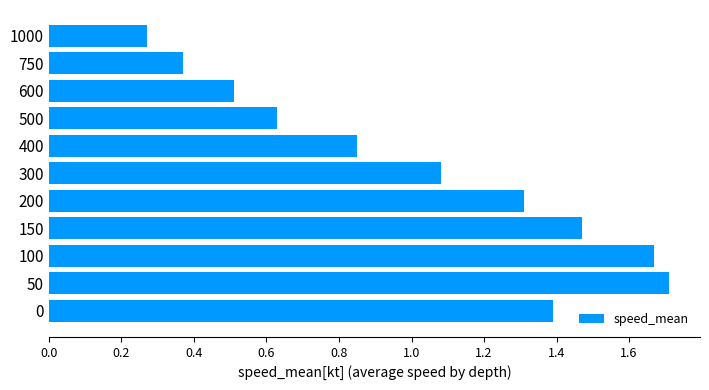

What is the difference between the maximum and minimum values?

1.4